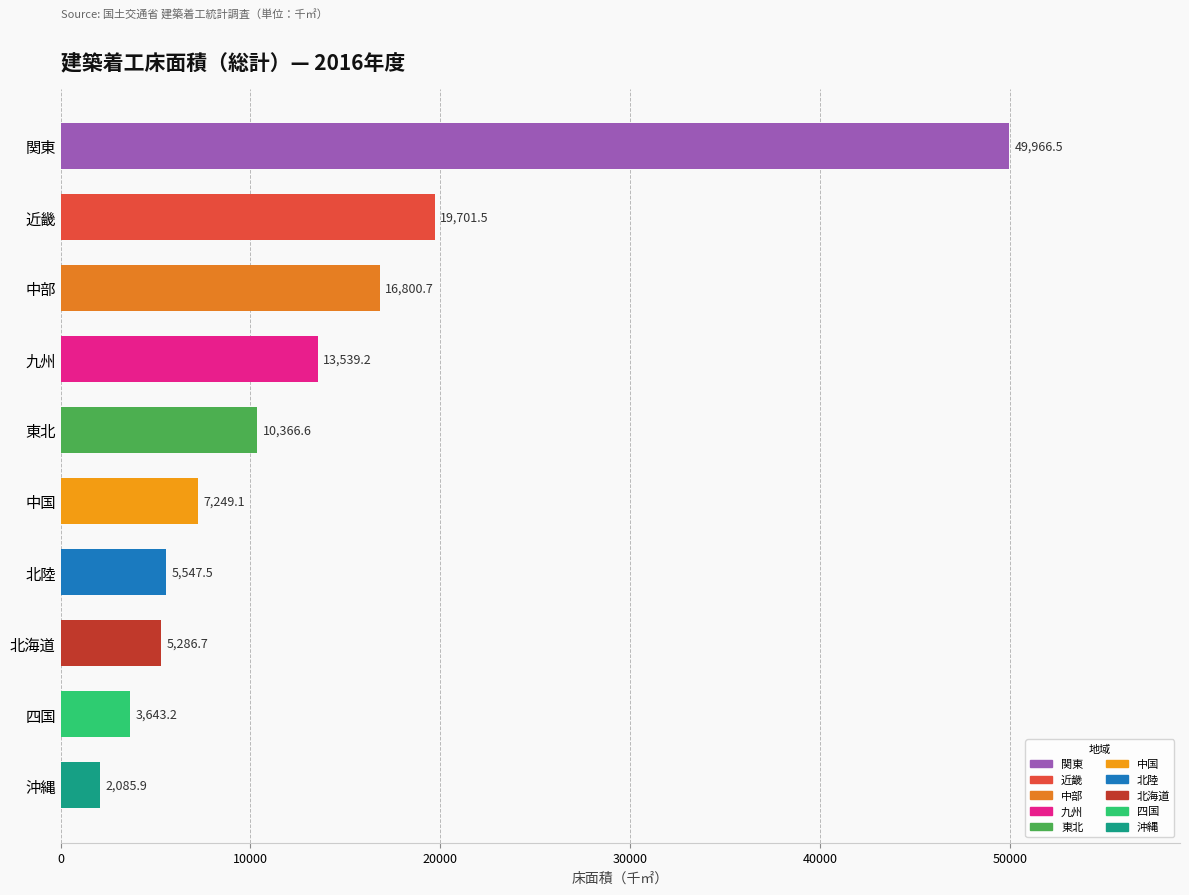

The value at 北海道 is 5286.7. True or false?

True